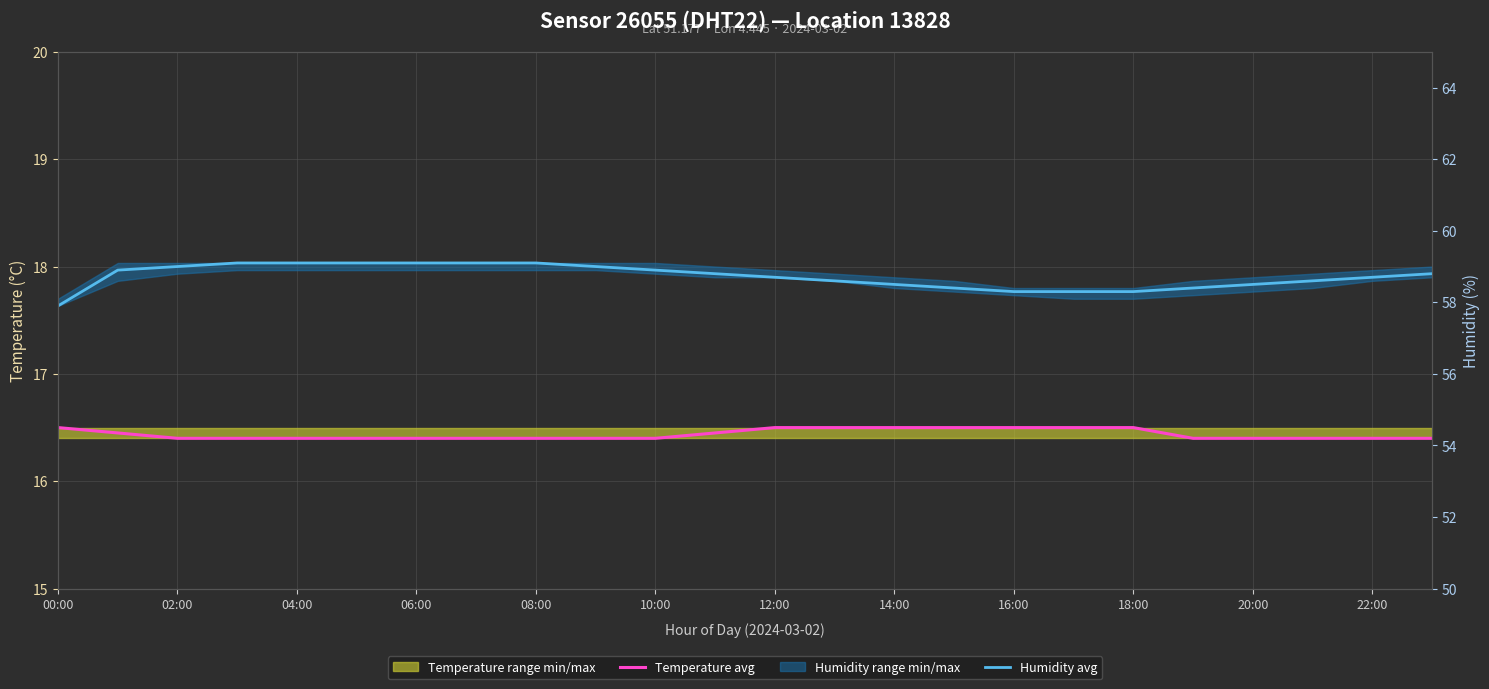

At 06:00, list the series in order from largest to smallest.

Humidity avg, Temperature avg